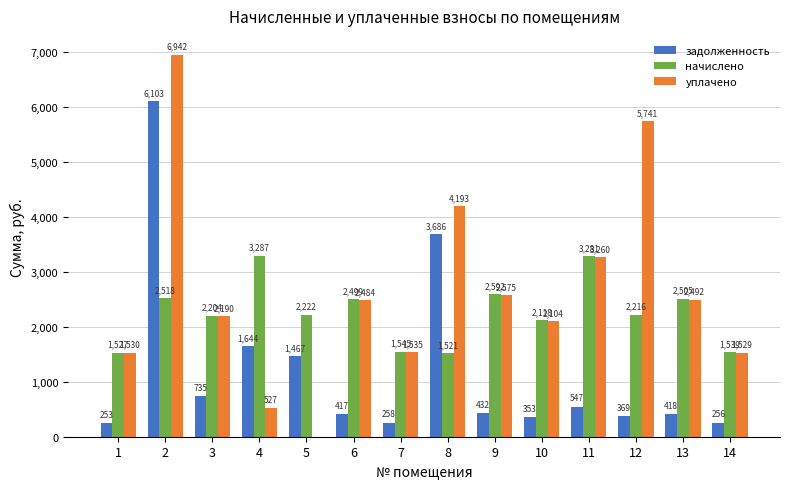

What are all the series names shown in the legend?

задолженность, начислено, уплачено